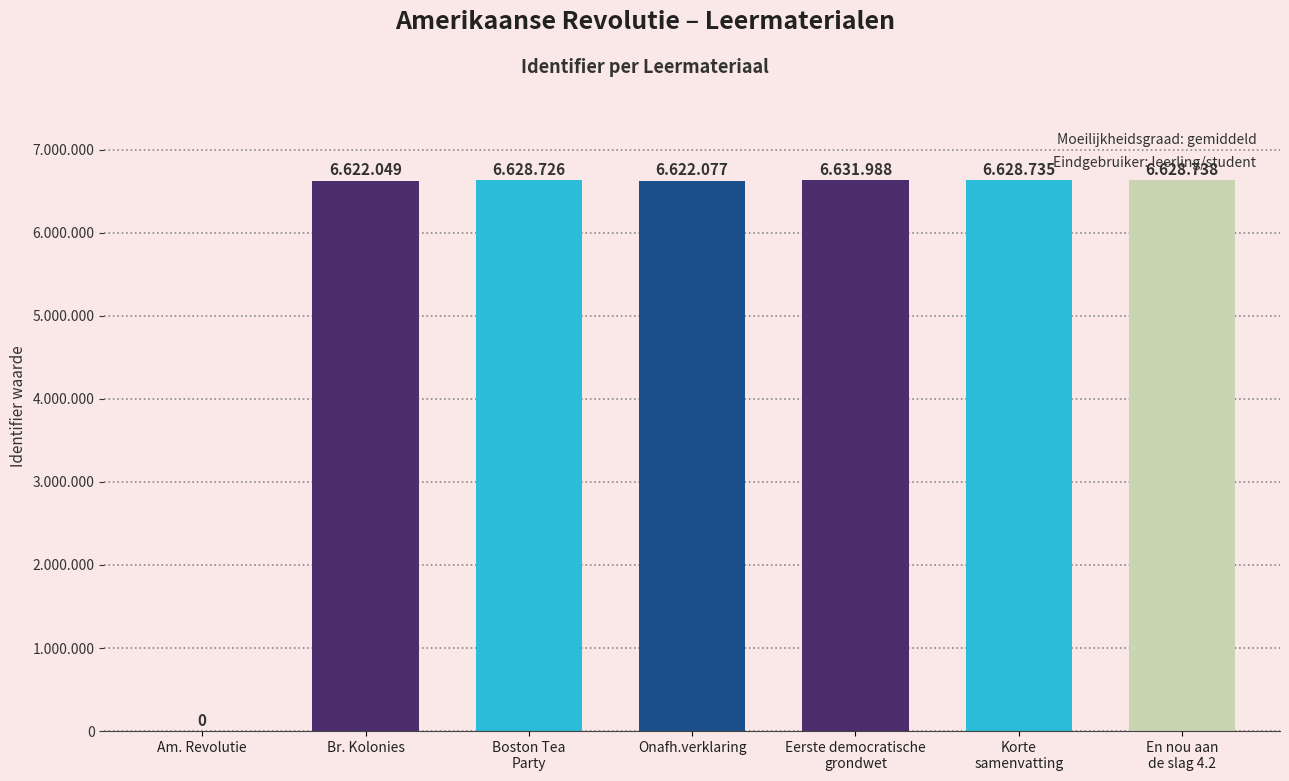

Which label corresponds to the smallest value in the chart?

Am. Revolutie